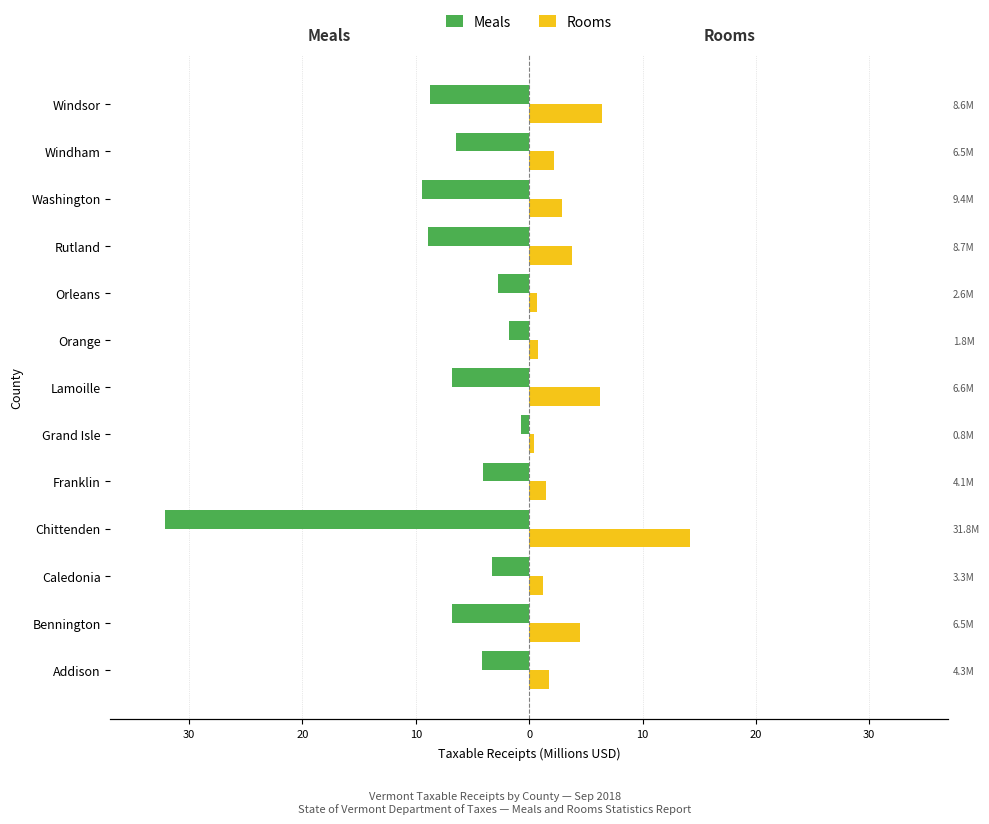

Count the number of data series in this chart.

2